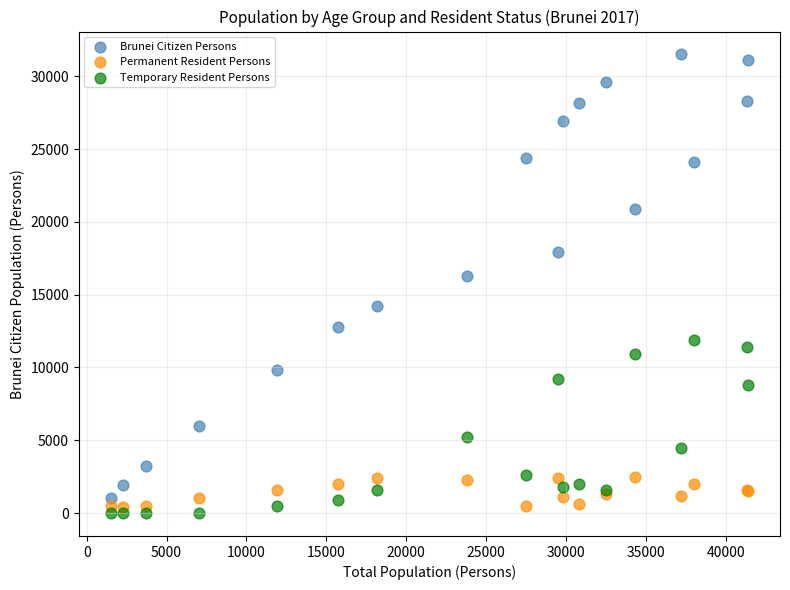

Which series contains the lowest Y value?

Temporary Resident Persons